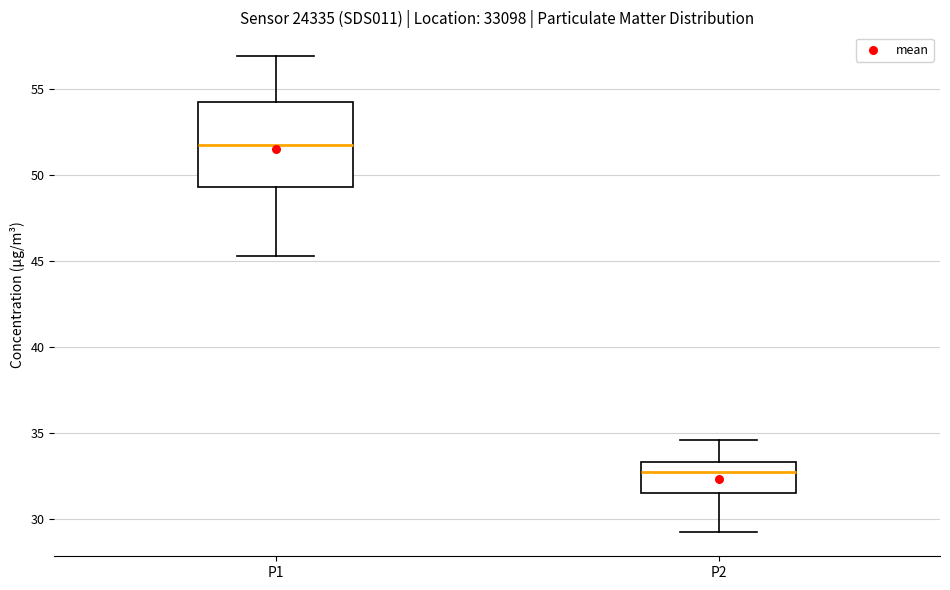

Where does the median line of the box for P1 sit on the y-axis? The values are not printed on the chart, so give them approximately, as read against the axis.

52.0